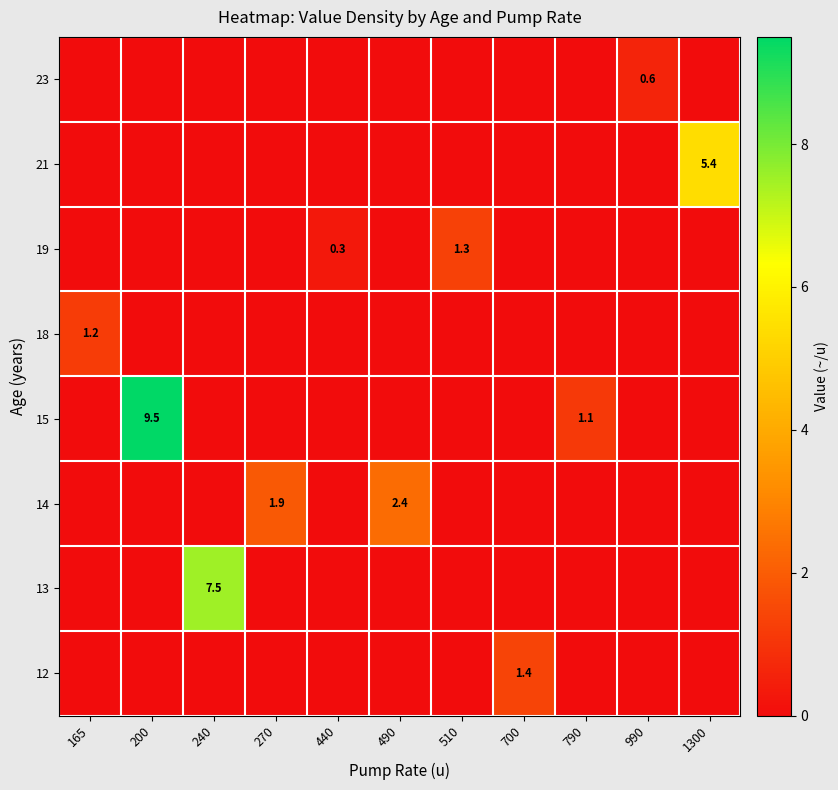

At which label does row_0 reach its minimum?

165